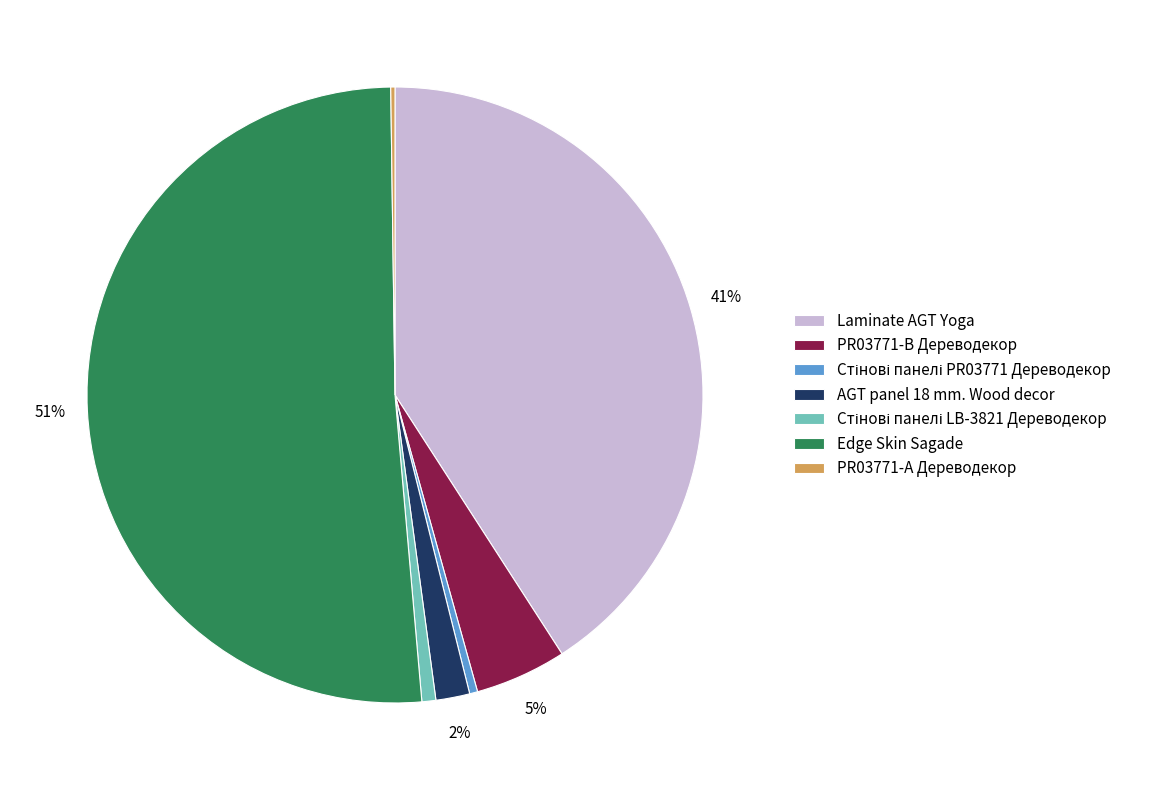

To the nearest percent, what is the difference between the largest and smallest slice percentages?

51%